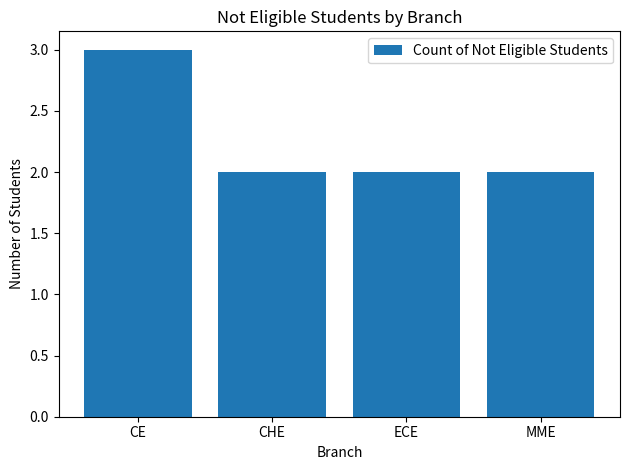

What is the smallest value displayed?

2